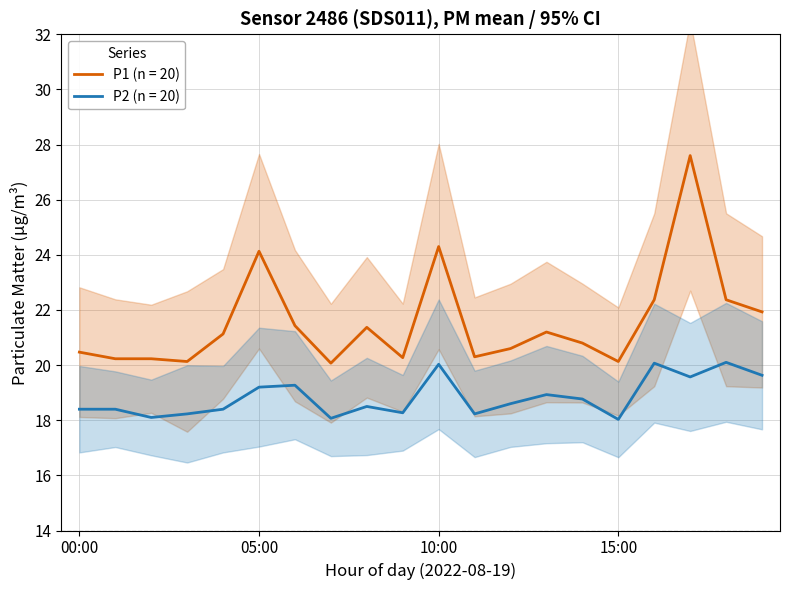

What is the maximum value shown in the chart?

27.6